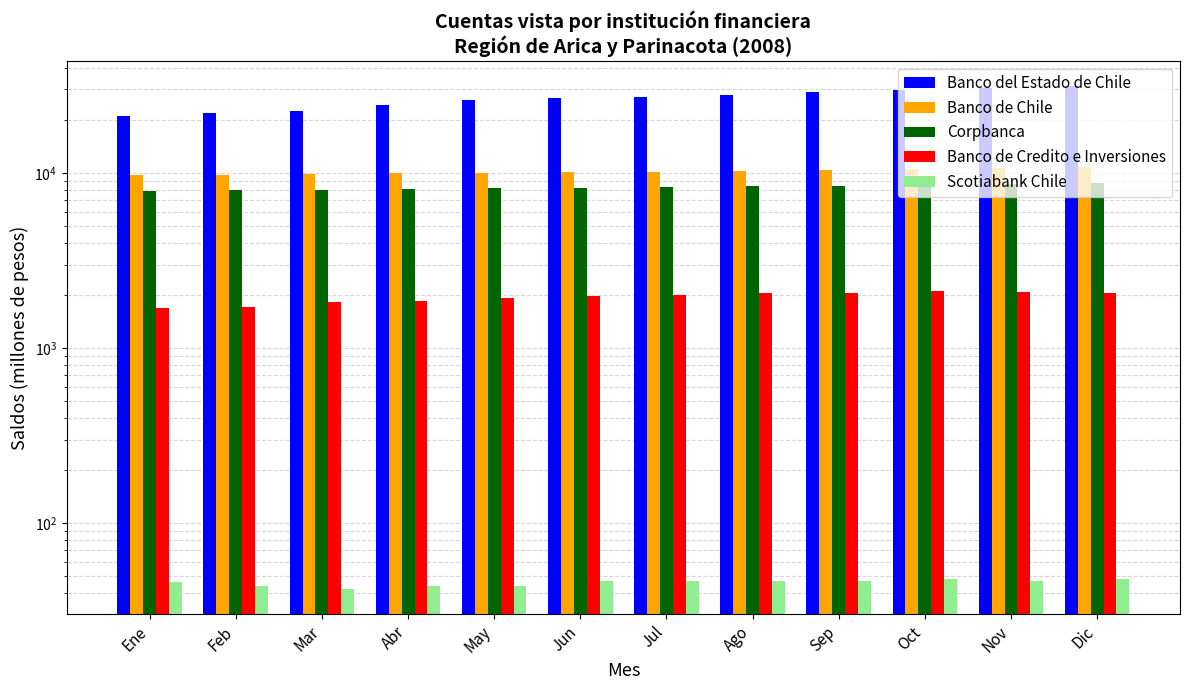

Between Jun and Abr, which is larger?

Jun